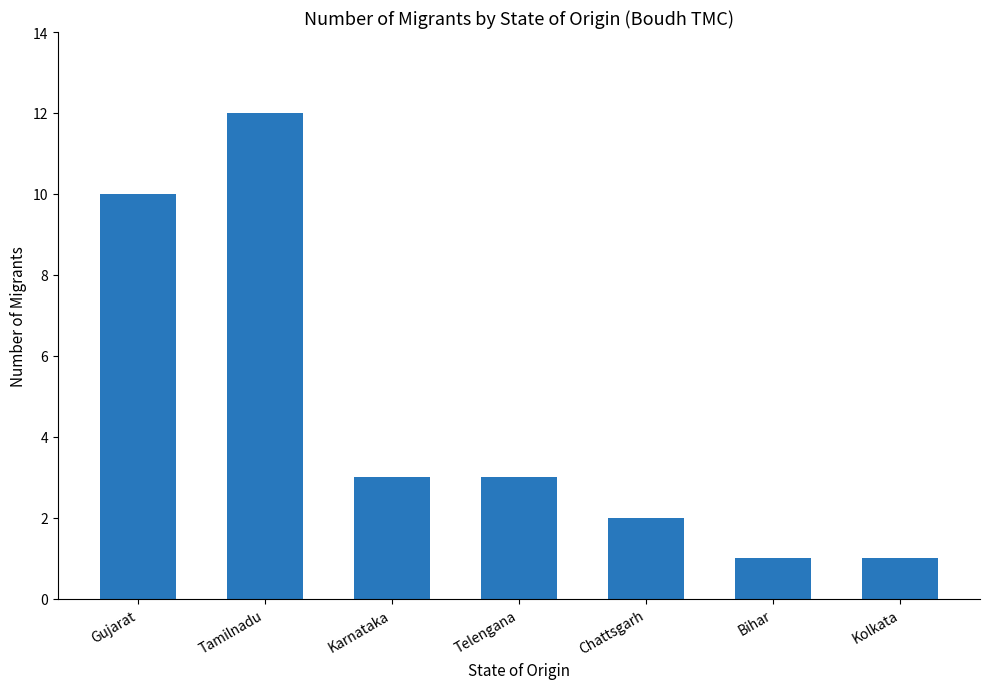

How many series are shown in this chart?

1